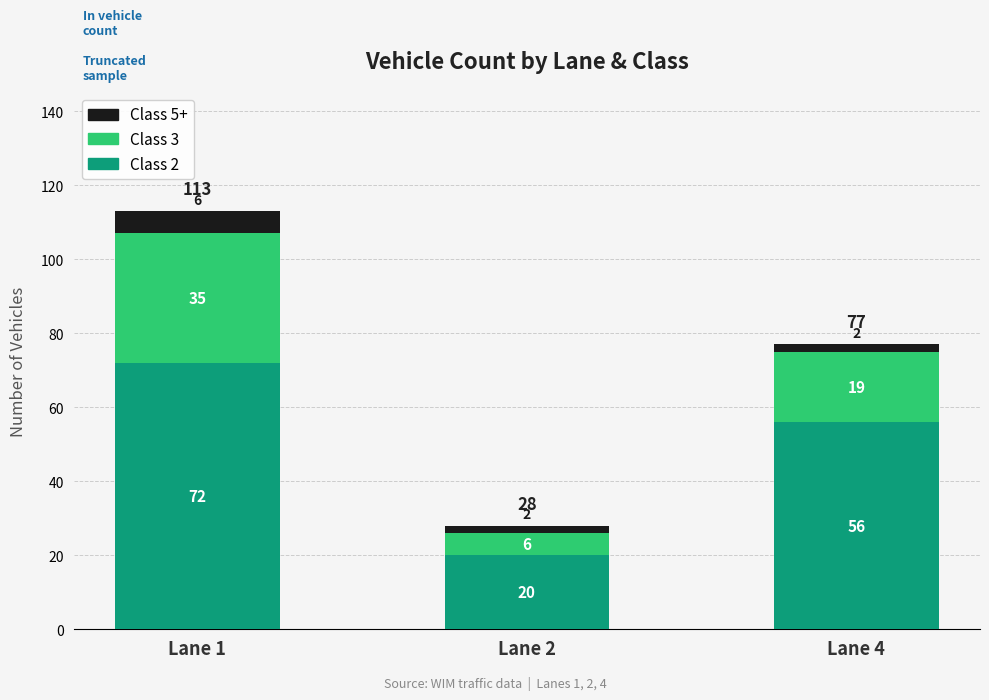

Is it true that Class 2 equals 20 at Lane 2?

True